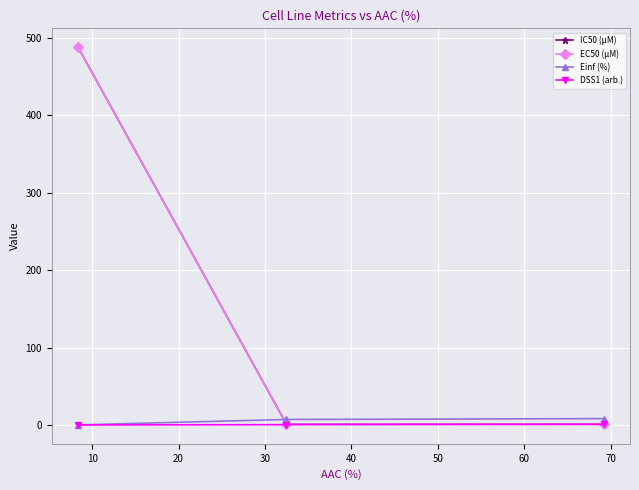

How many lines are shown in the chart?

4